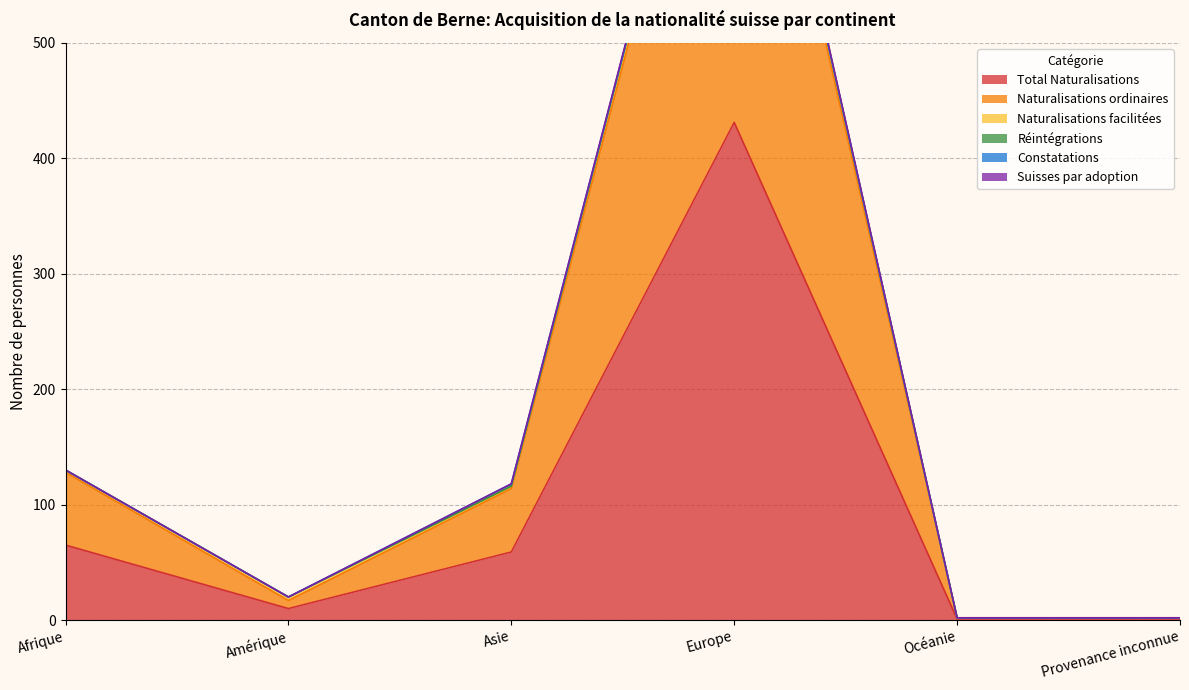

What is the value of the Total Naturalisations point at the 1st from the left?

65